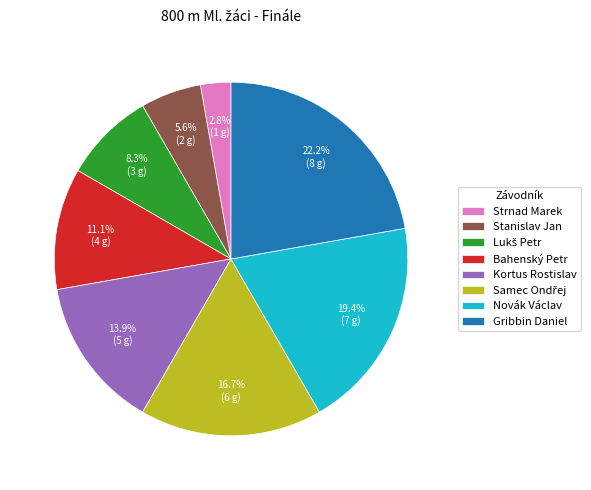

Which slice is the smallest?

Strnad Marek